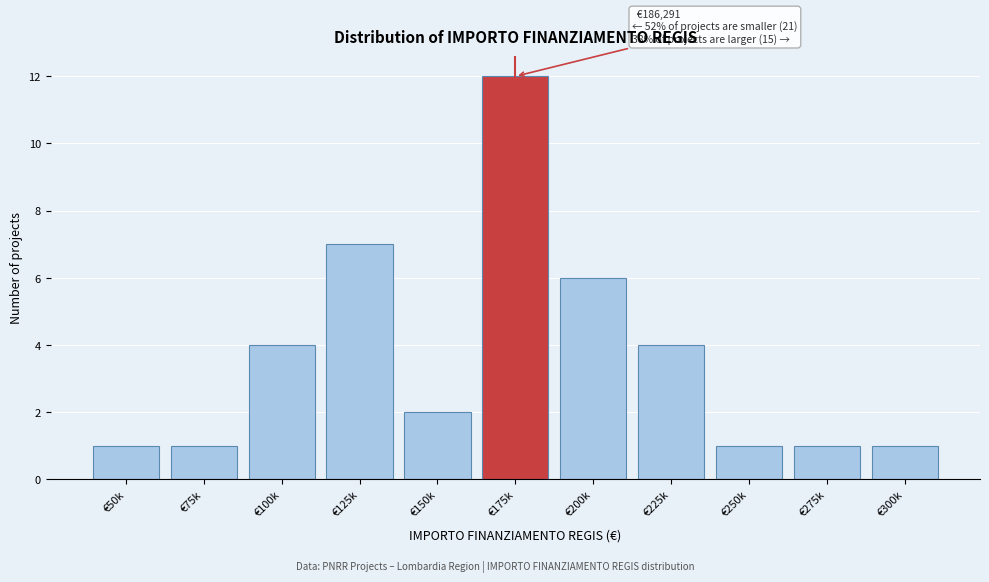

Reading left to right, list all the values displayed in this chart.

1	1	4	7	2	12	6	4	1	1	1